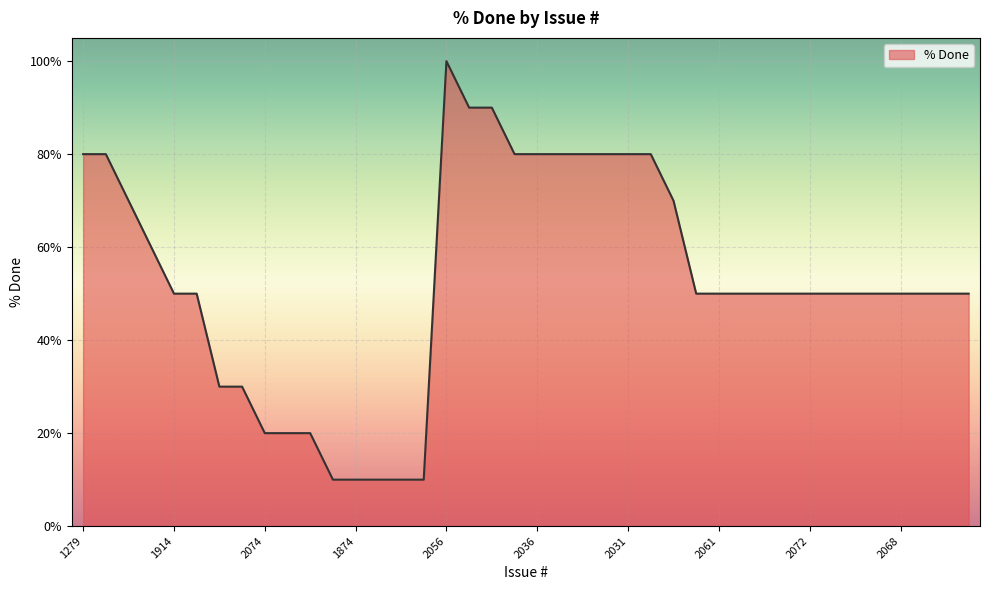

What is the difference between the maximum and minimum values?

90